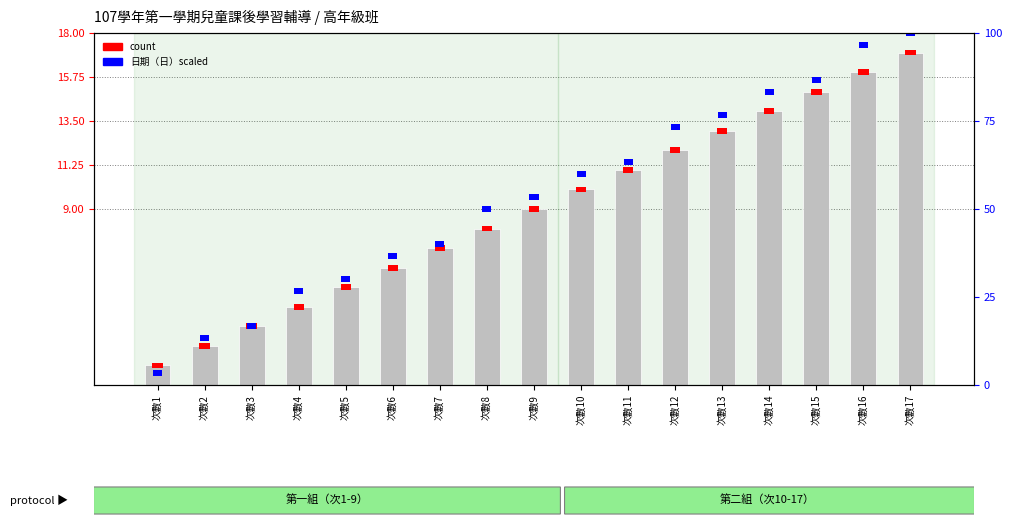

What is the sum of all values?

153